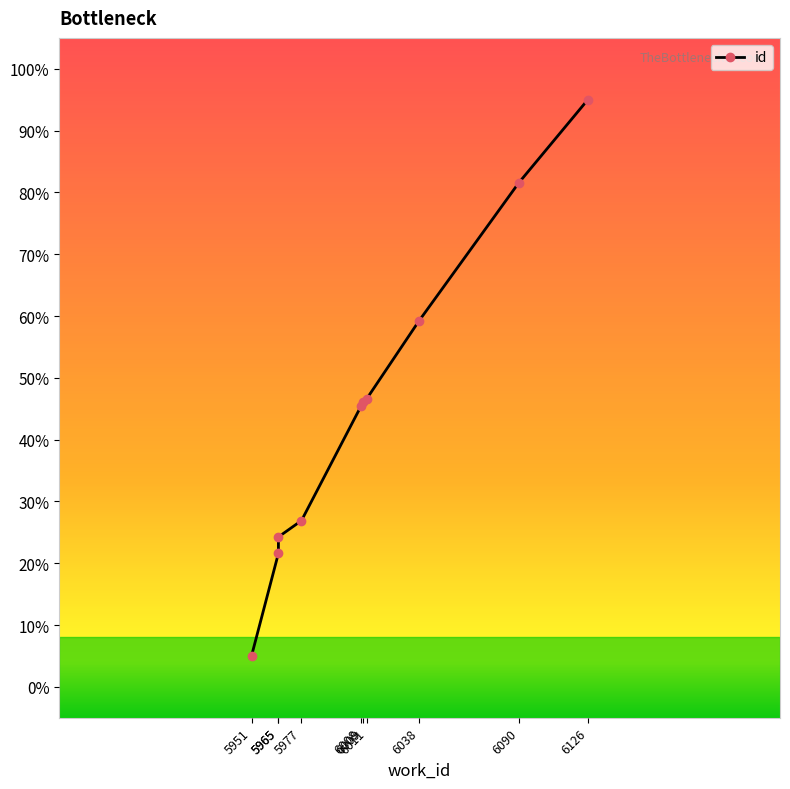

Reading right to left, what are all the values shown in this chart?

95.0	81.5	59.1	46.6	46.1	45.4	26.9	24.3	21.6	5.0